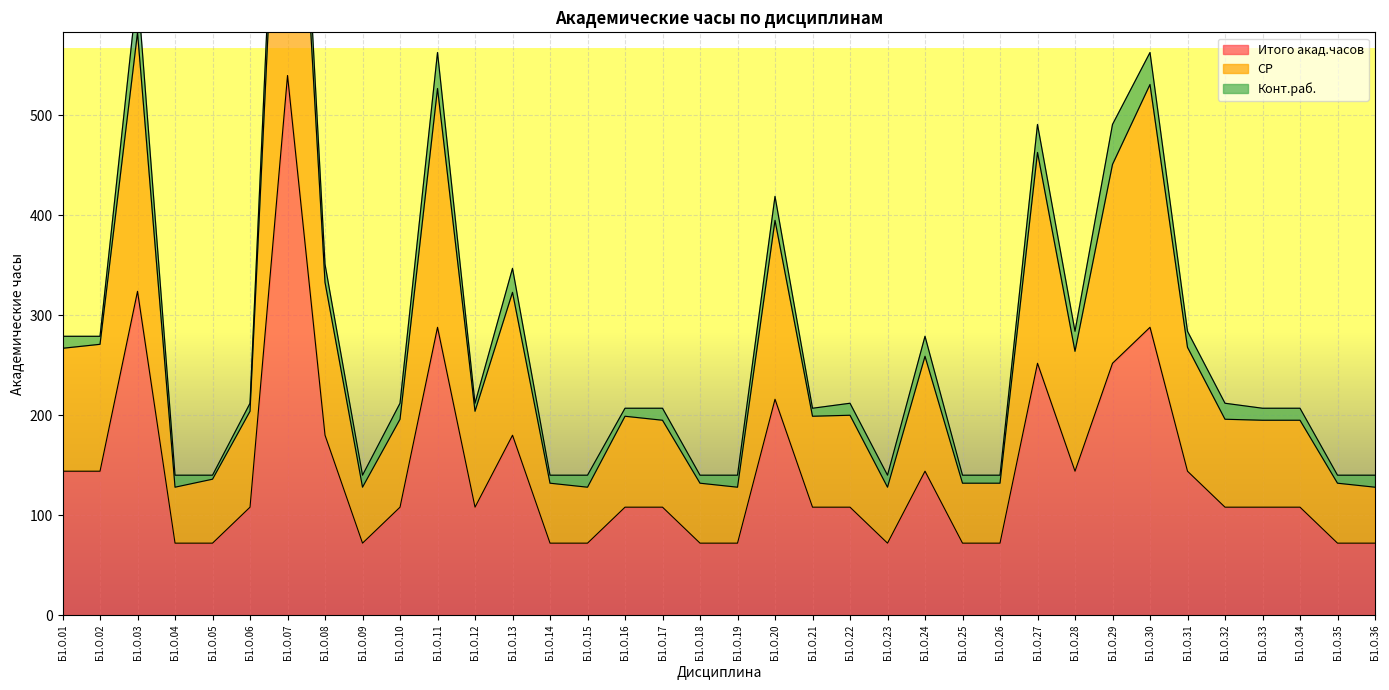

How many data points in Итого акад.часов are above 108?

14